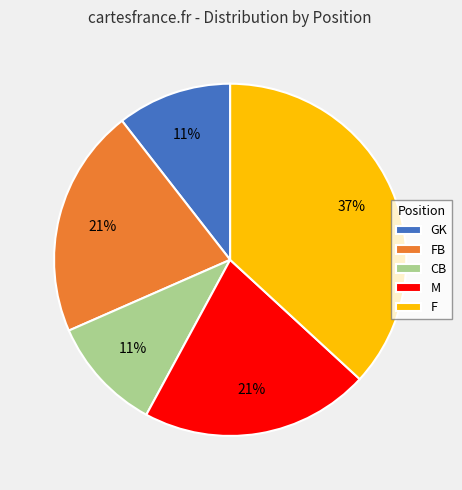

Which category has the biggest portion of the pie?

F